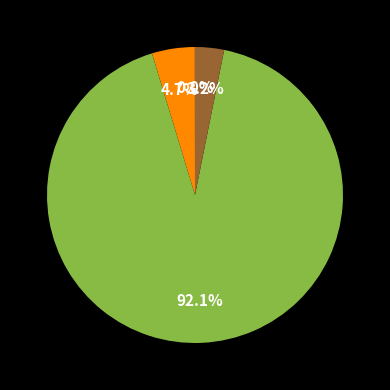

Is there any slice that represents more than half of the pie?

Yes